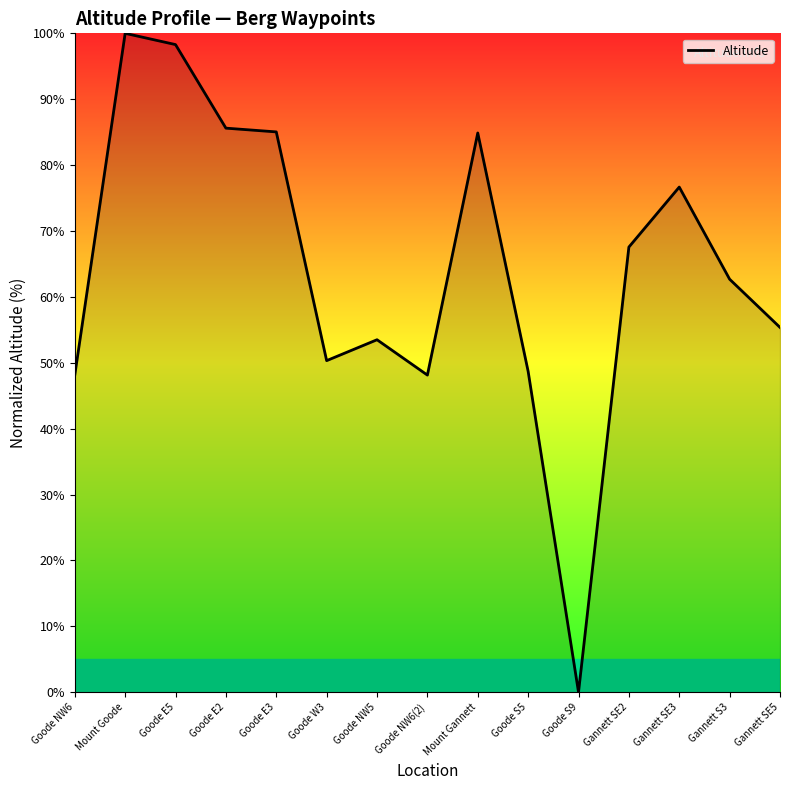

Which has a higher value, Goode E2 or Goode NW6?

Goode E2